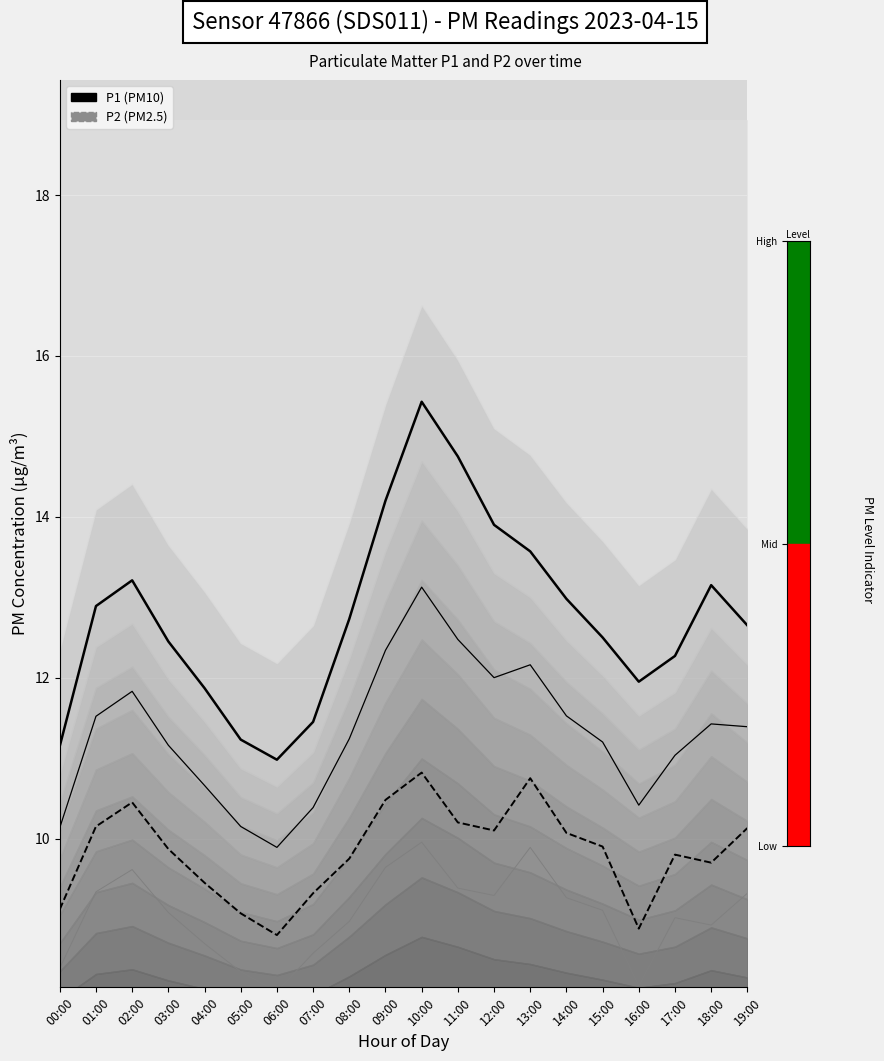

How many interior local peaks does the P2 (PM2.5) series have?

4